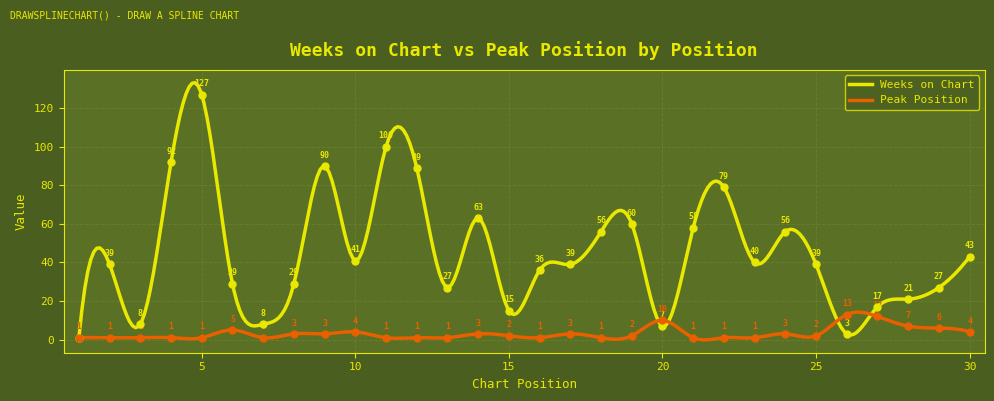

Which series has the largest total across all categories?

Weeks on Chart